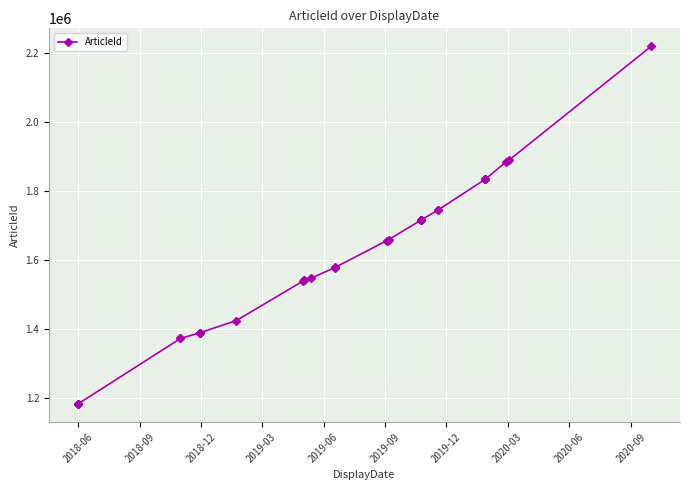

The value at 20 is 1143539. True or false?

False